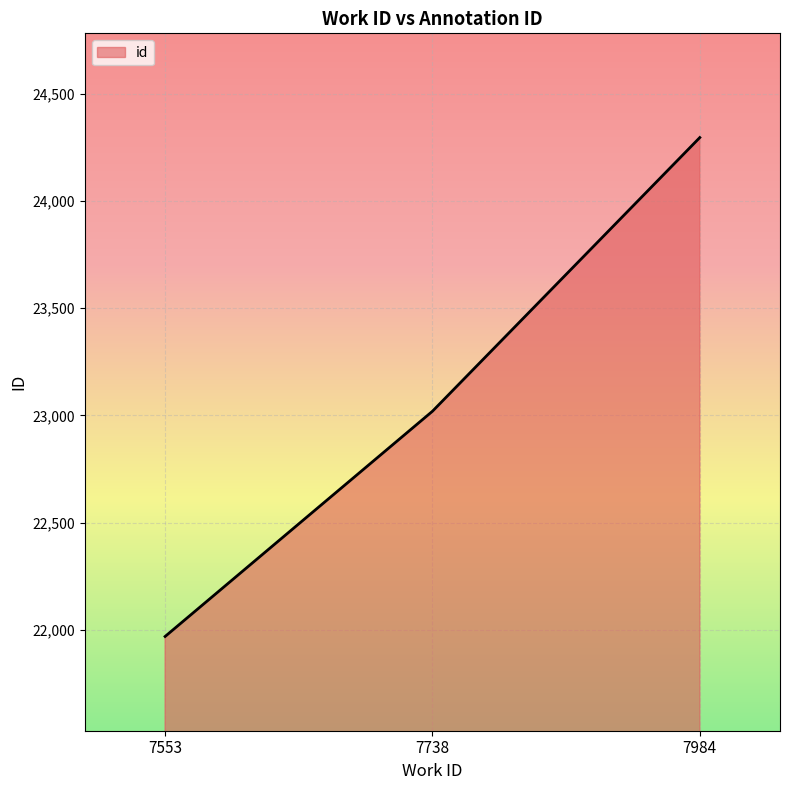

Which has a higher value, 7738 or 7984?

7984